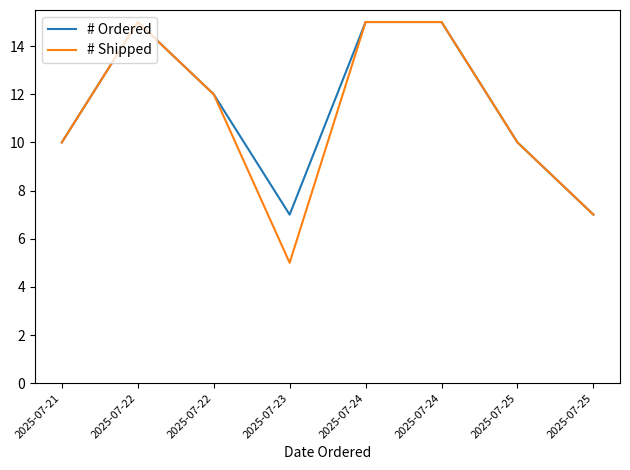

Does the chart display data point markers on the line(s)?

No